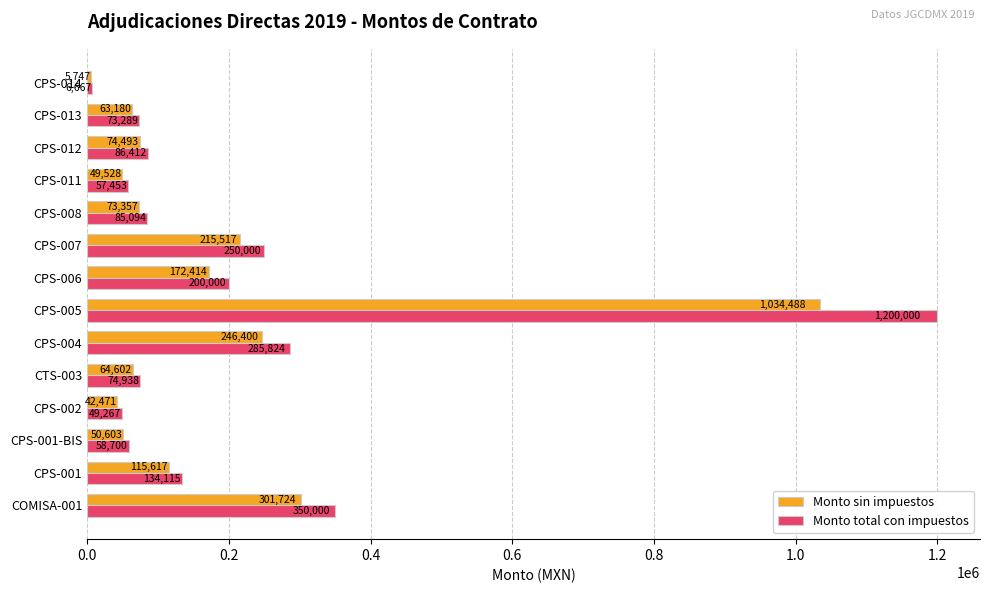

What is the average value of the Monto sin impuestos series?

179295.8